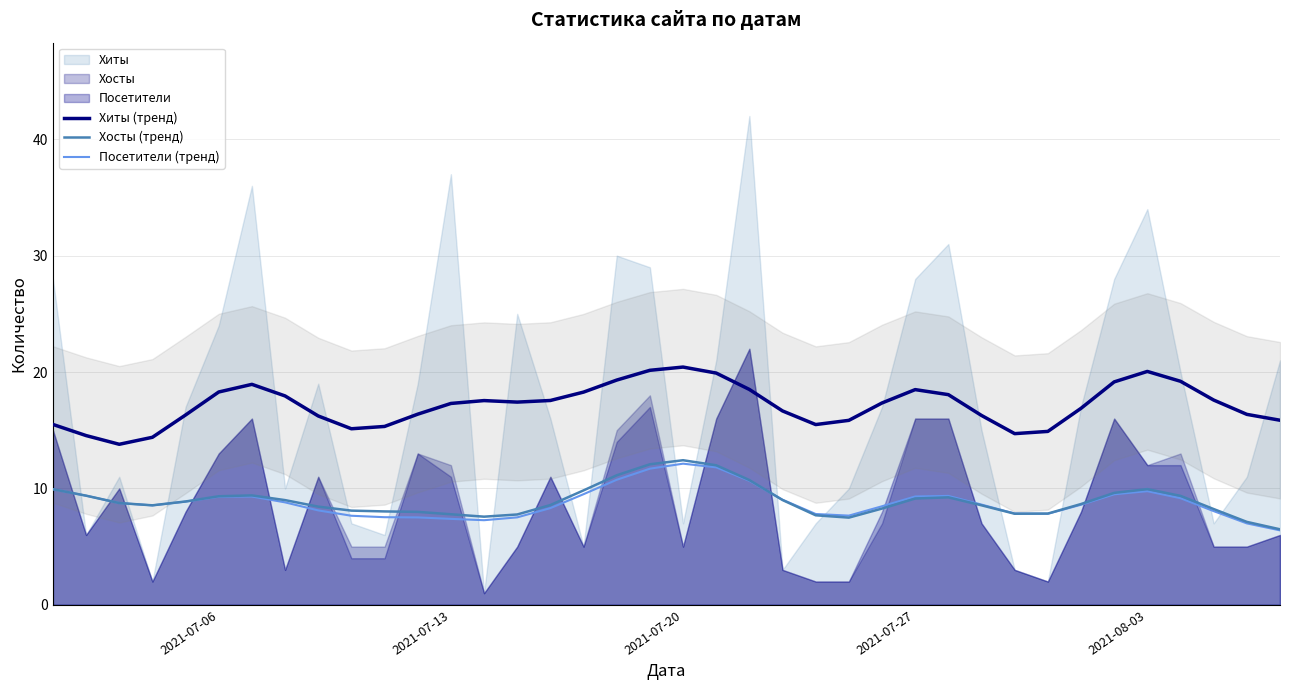

What is the difference between the second highest and minimum values in the Посетители (тренд) series?

5.4